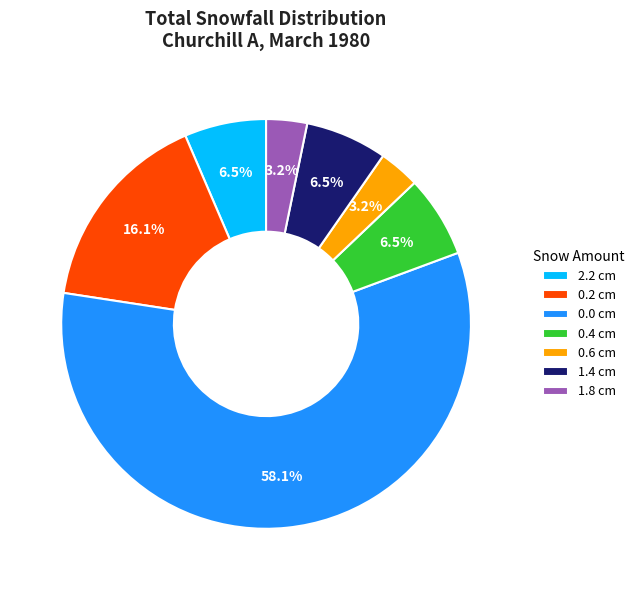

What is the ratio of the value at 0.4 cm to the value at 0.2 cm?

0.4